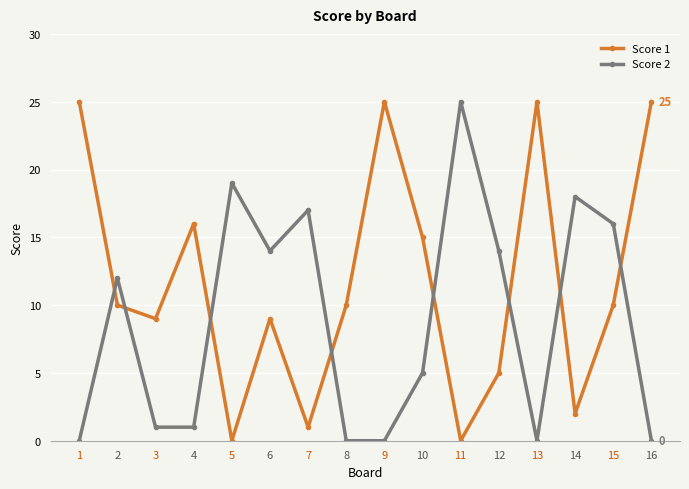

Rank the series by their average value, from highest to lowest.

Score 1, Score 2